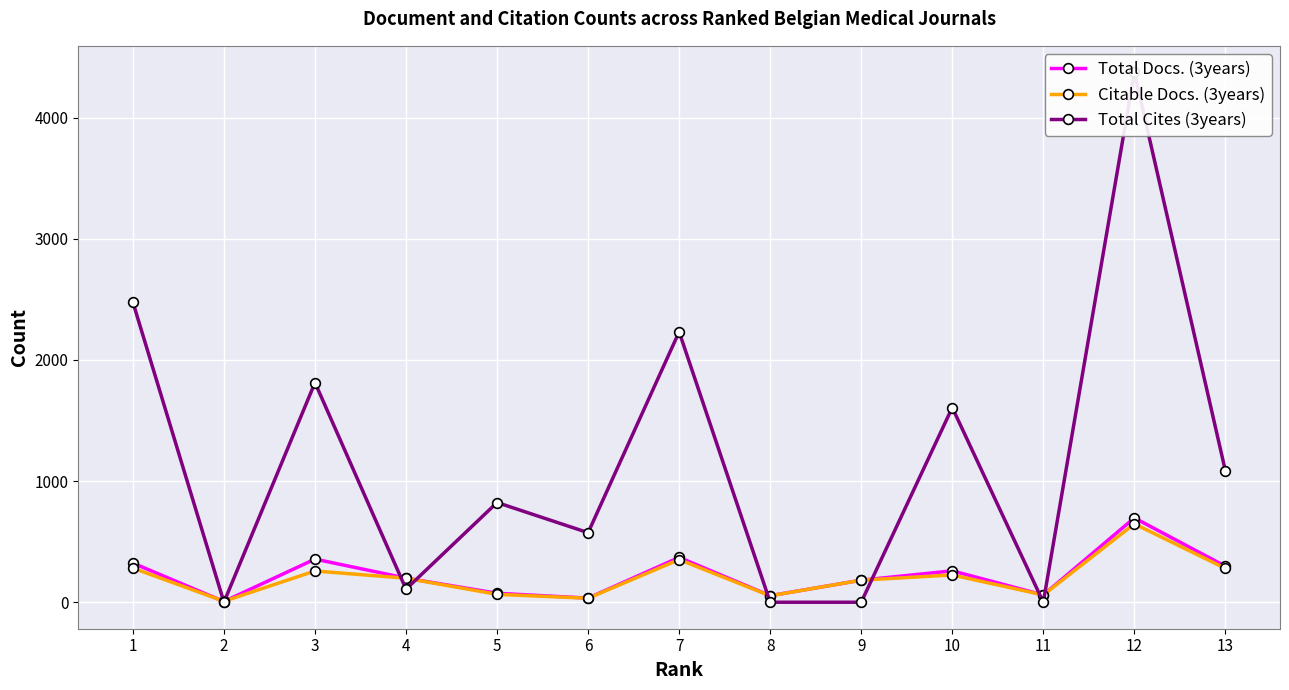

What is the difference between the second highest and second lowest values in the Total Cites (3years) series?

2476